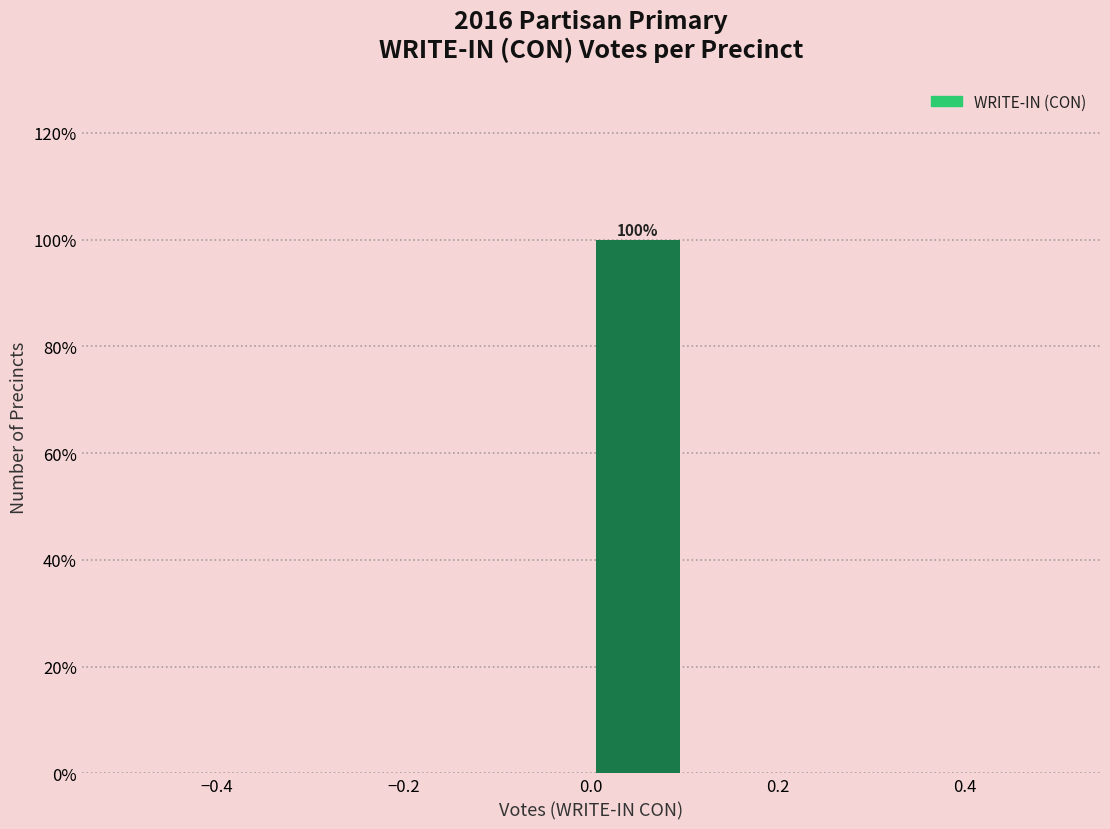

Over which range of the x-axis is the bar tallest?

0.0 to 0.1